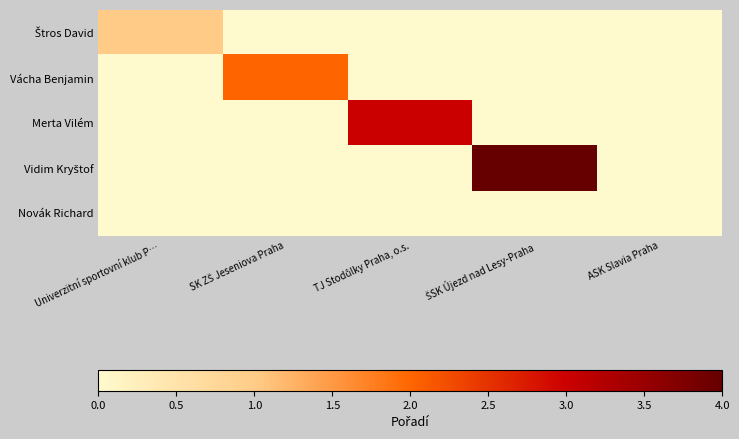

What is the maximum value shown in the chart?

4